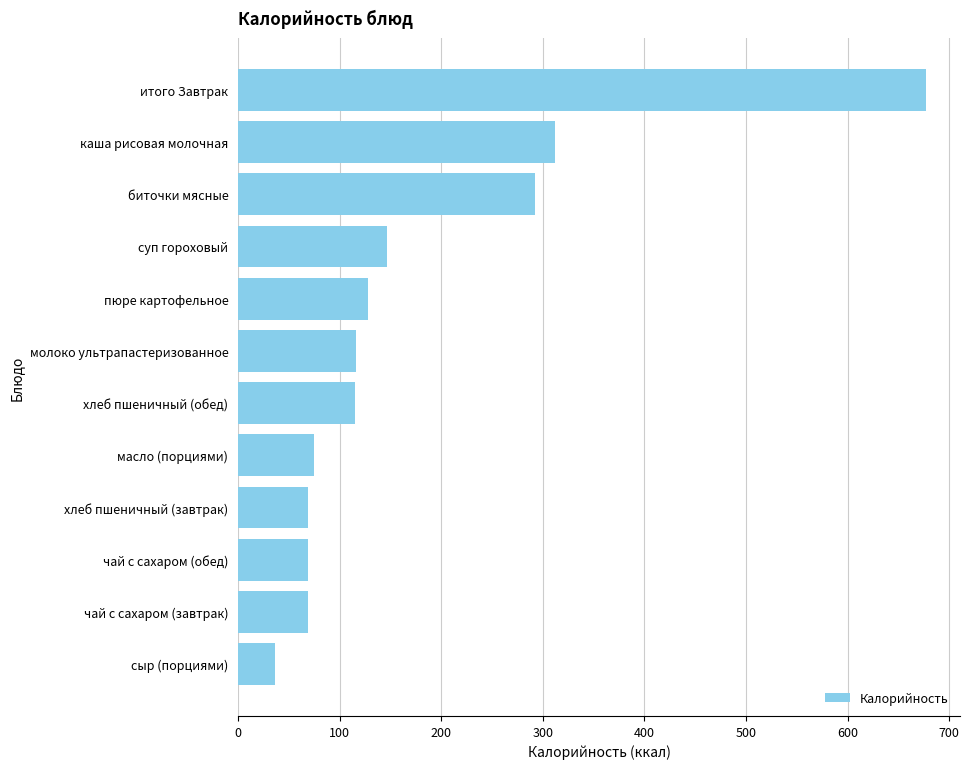

What is the average value?

175.3